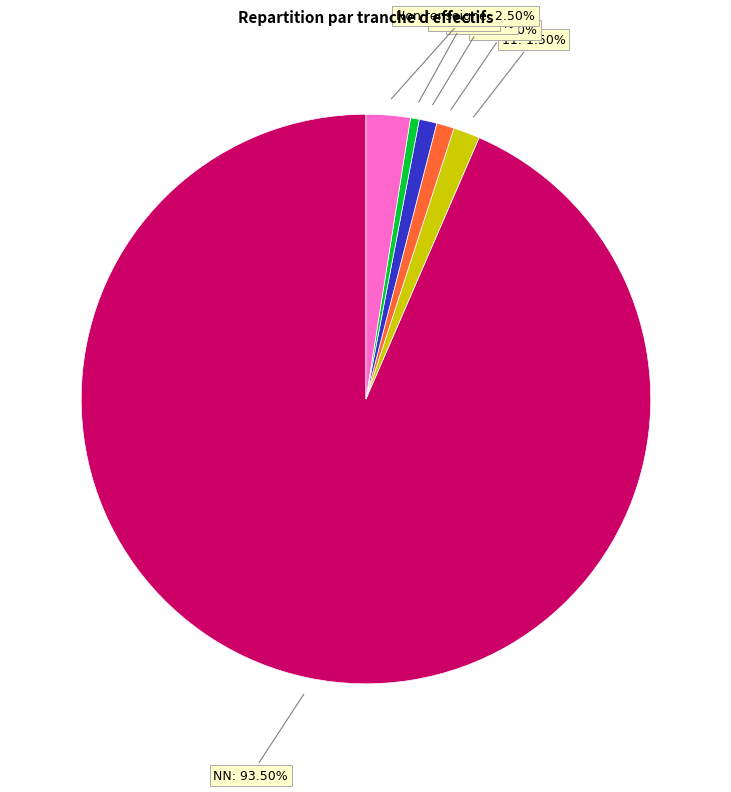

Is there any slice that represents more than half of the pie?

Yes